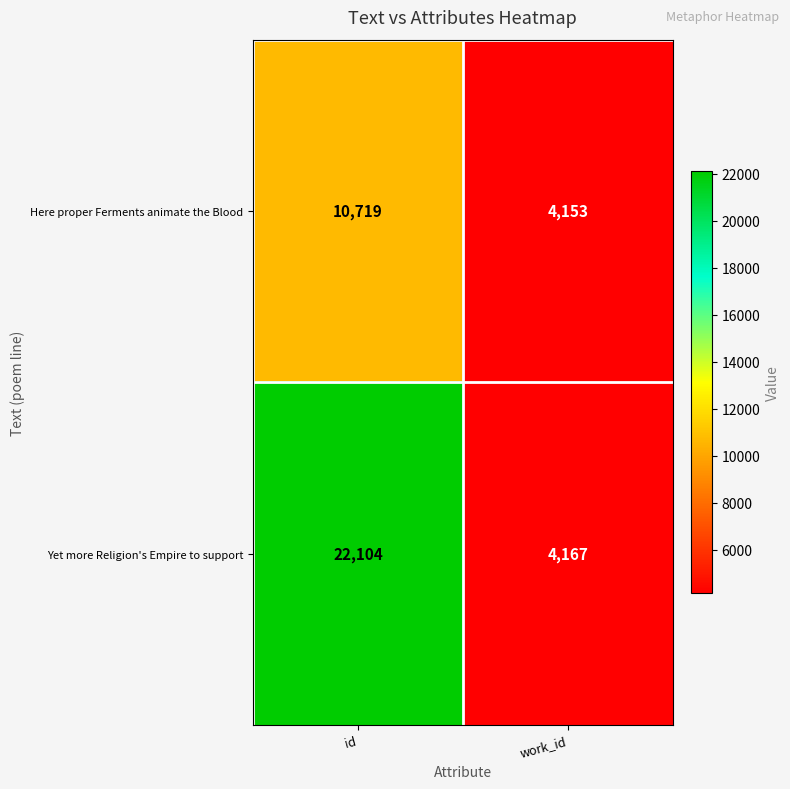

Reading right to left, extract all data points from this chart.

Here proper Ferments animate the Blood: work_id=4153	id=10719
Yet more Religion's Empire to support: work_id=4167	id=22104